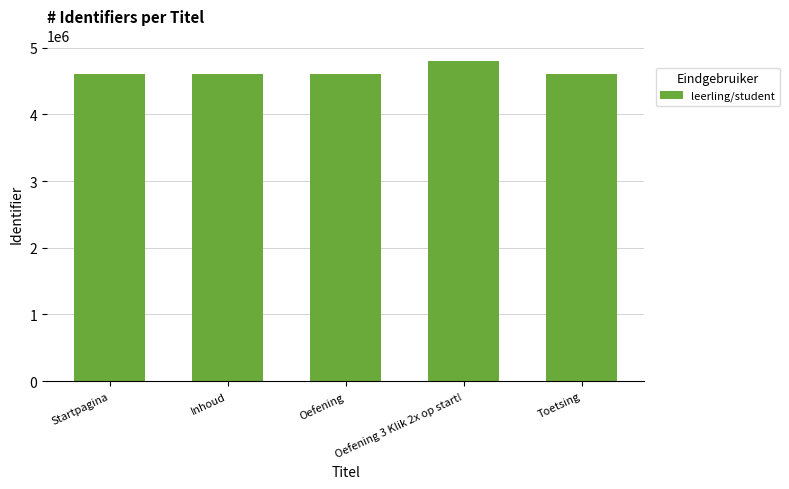

What is the smallest value displayed?

4605565